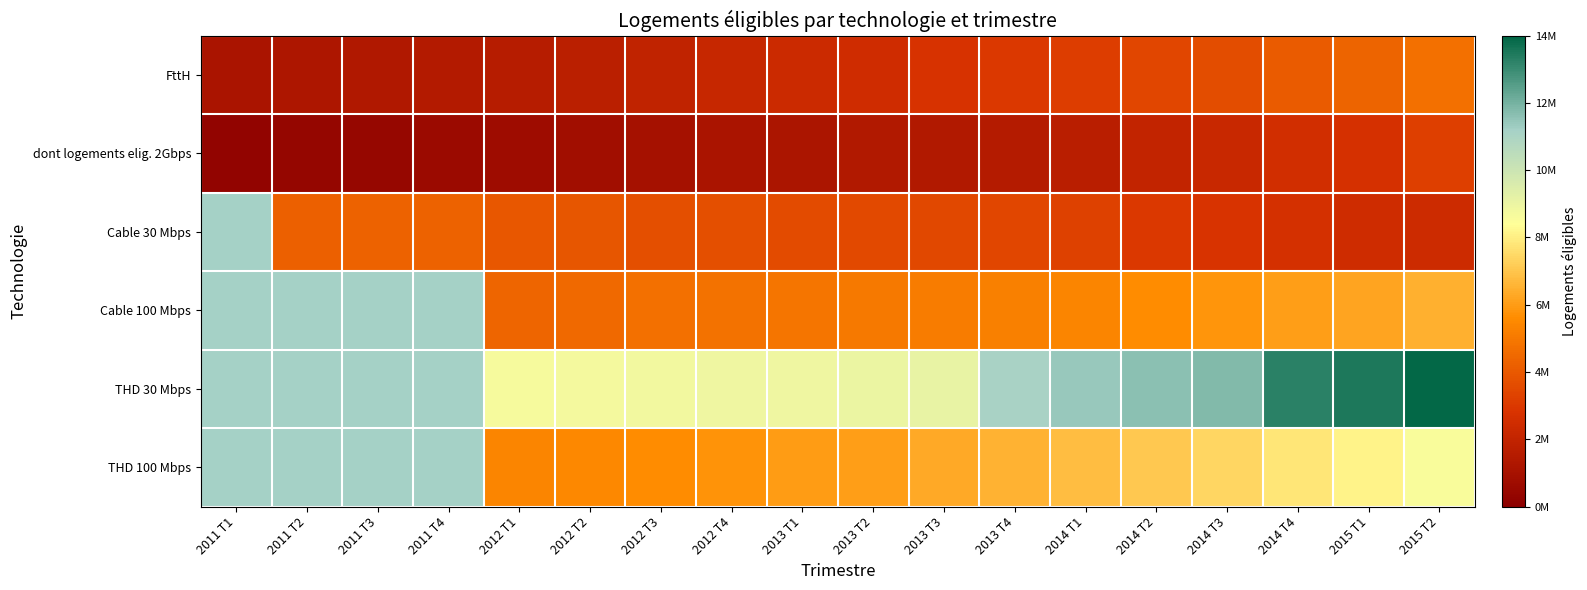

What is the average value of the dont logements elig. 2Gbps series?

1383555.6